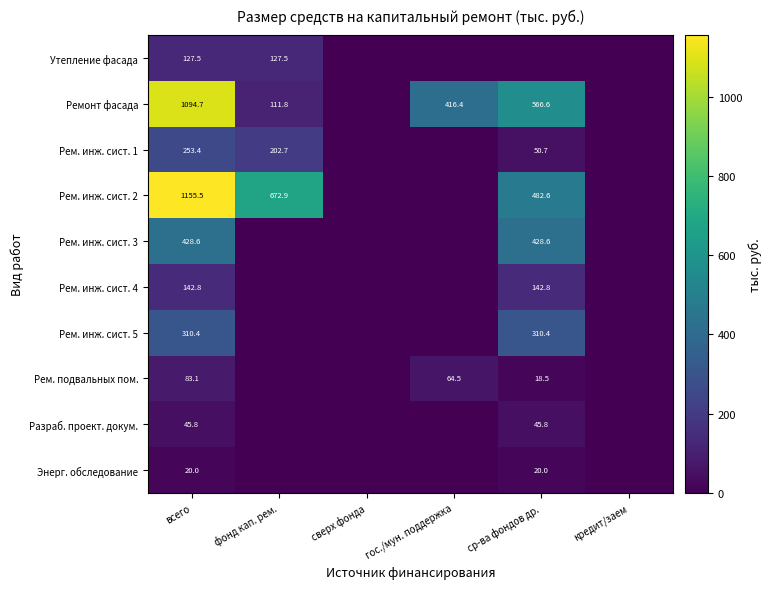

True or false: Рем. инж. сист. 2 has a value of 1155.5 at всего.

True